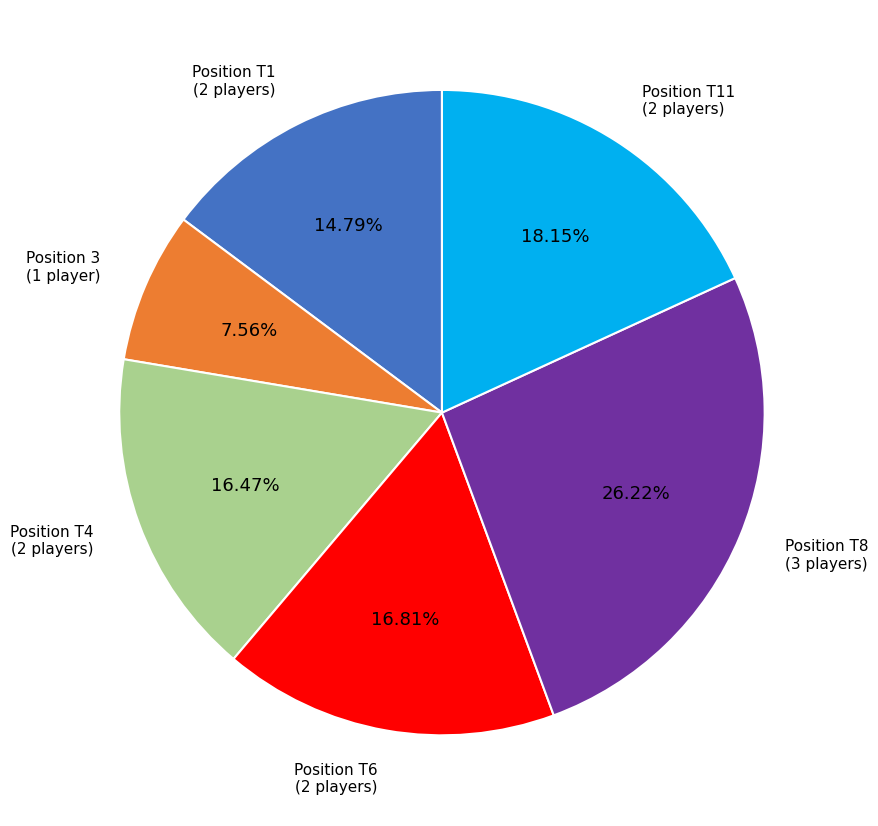

Is there any slice that represents more than half of the pie?

No